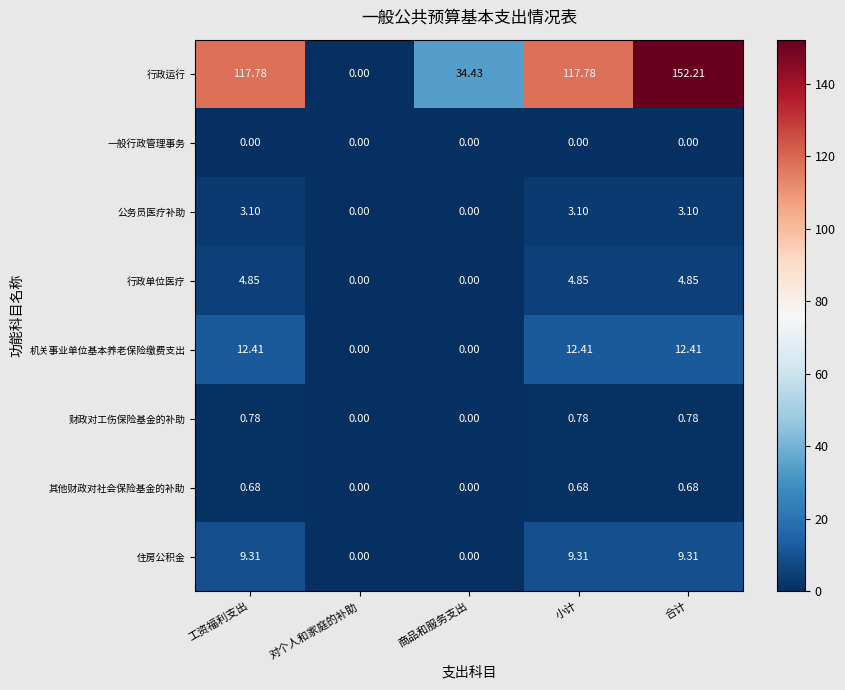

Where is 行政运行 nearest to the value 76?

商品和服务支出